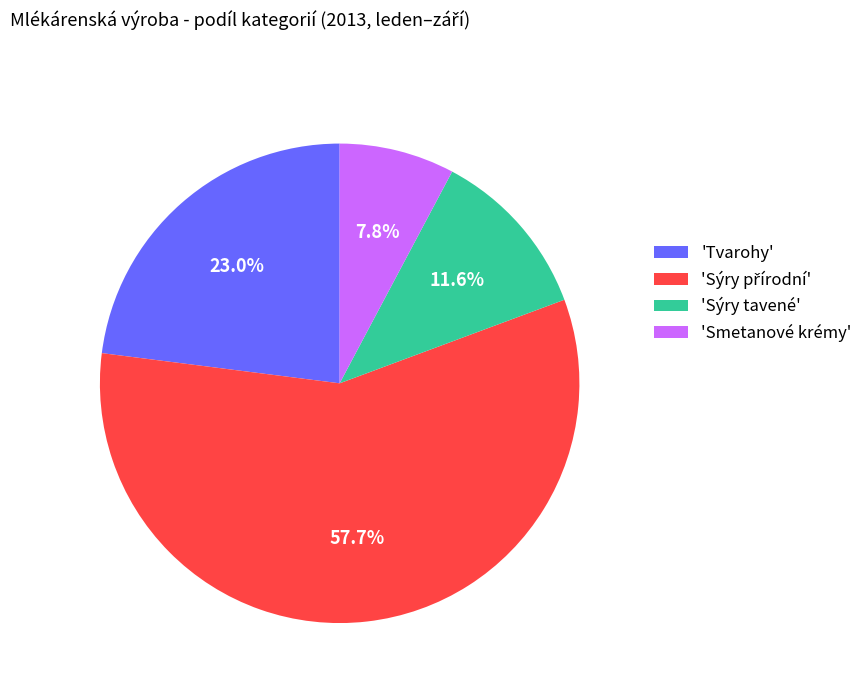

To the nearest percent, what is the average slice percentage?

25%